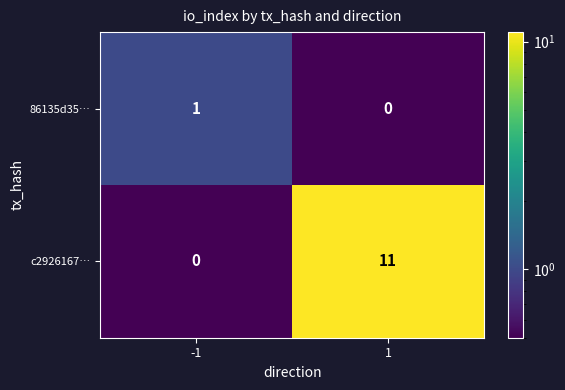

Reading left to right, transcribe all the data shown in this chart.

86135d35…: 1	0
c2926167…: 0	11